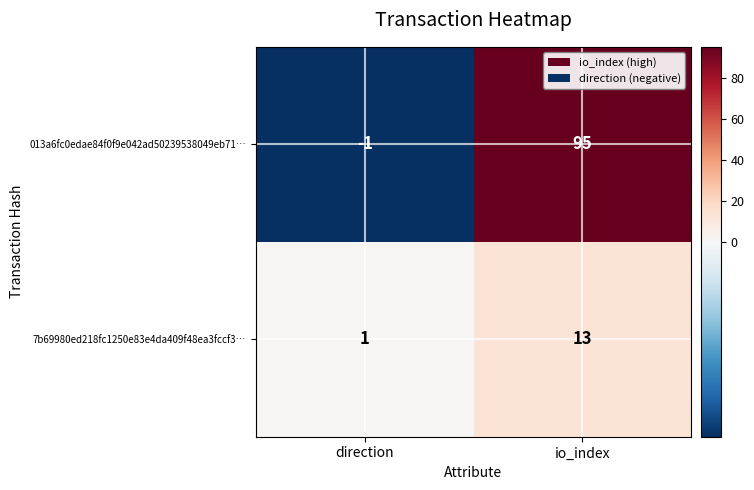

Which series changed the most between direction and io_index?

013a6fc0edae84f0f9e042ad50239538049eb71…